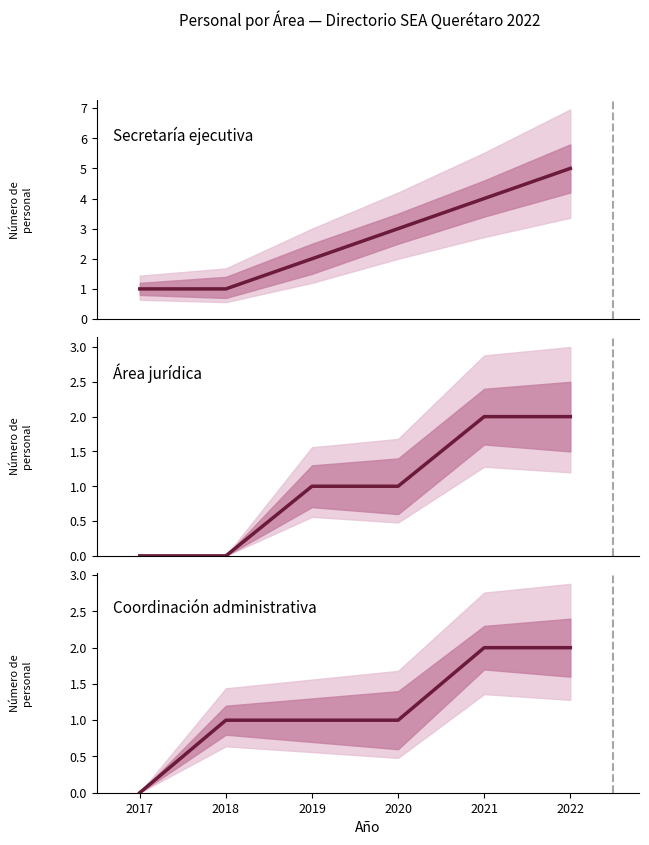

Which series has the largest total across all categories?

Secretaría ejecutiva